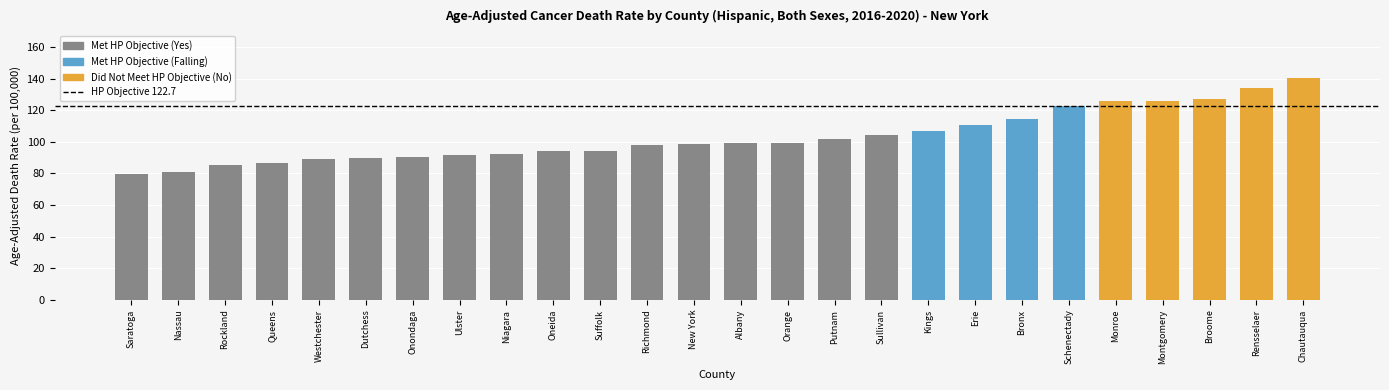

What is the minimum value shown in the chart?

79.4